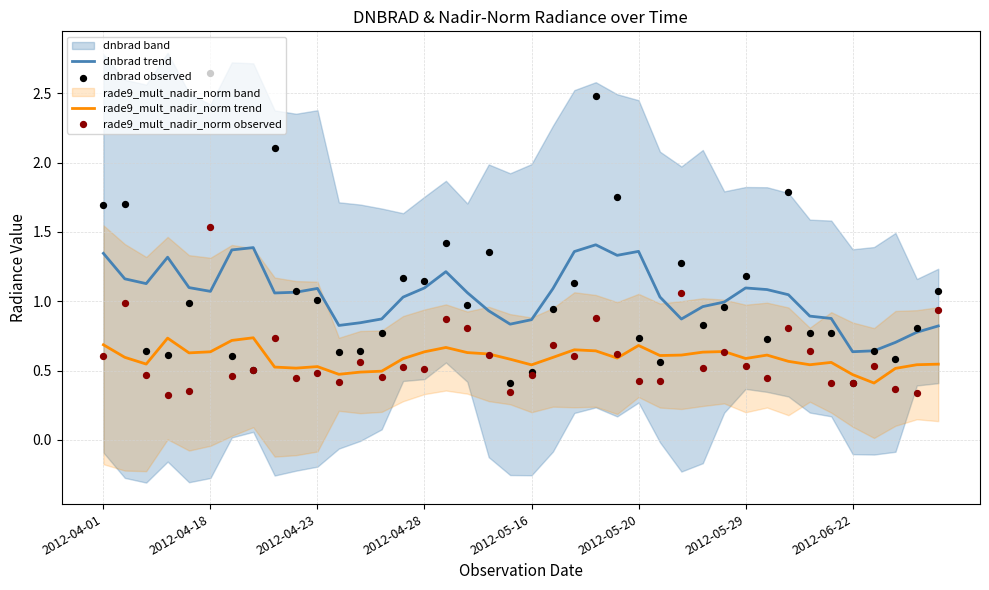

Which series reaches the maximum Y coordinate?

dnbrad observed